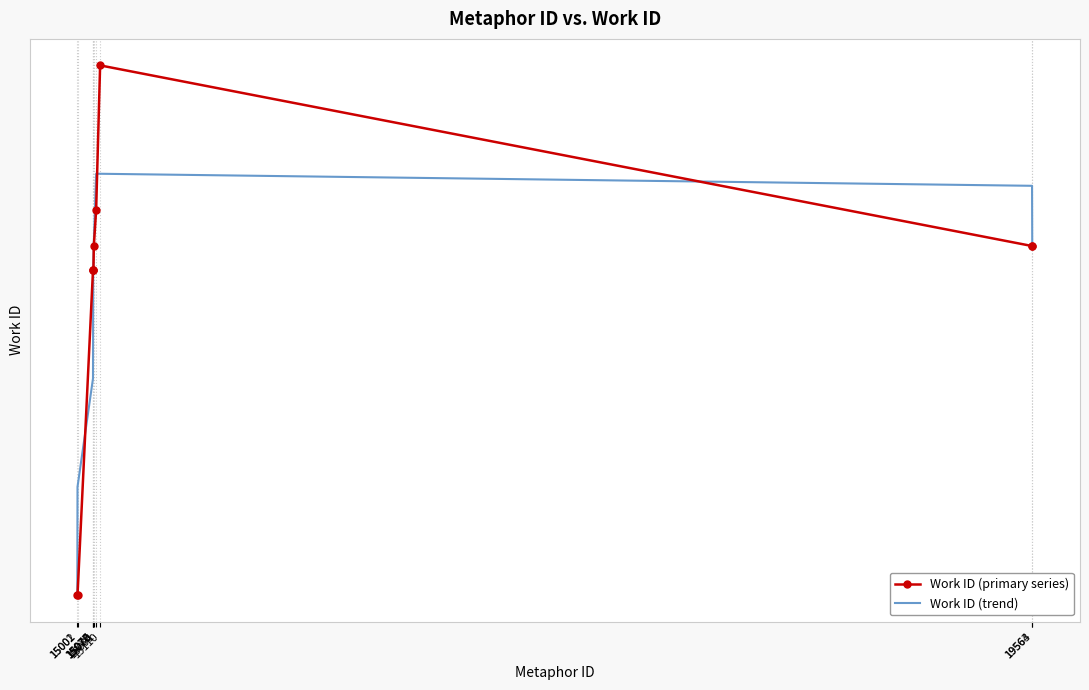

Is the value of Work ID (trend) at 15077 greater than the value of Work ID (primary series) at 15110?

No